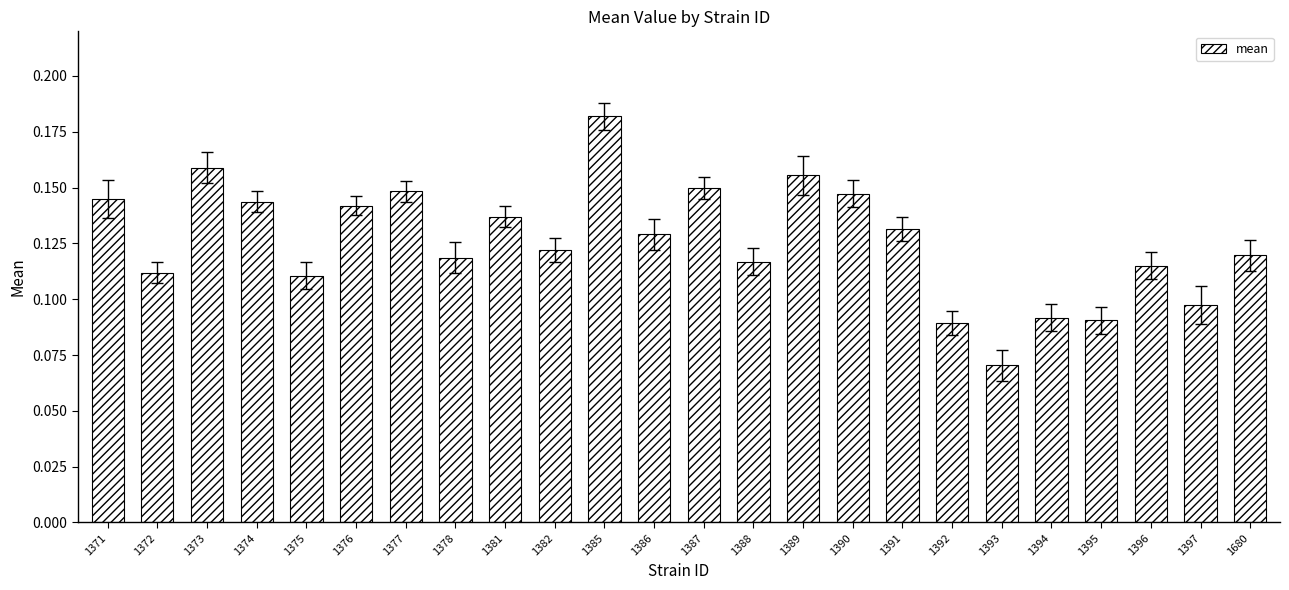

What is the sum of the values at 1389 and 1381?

0.3